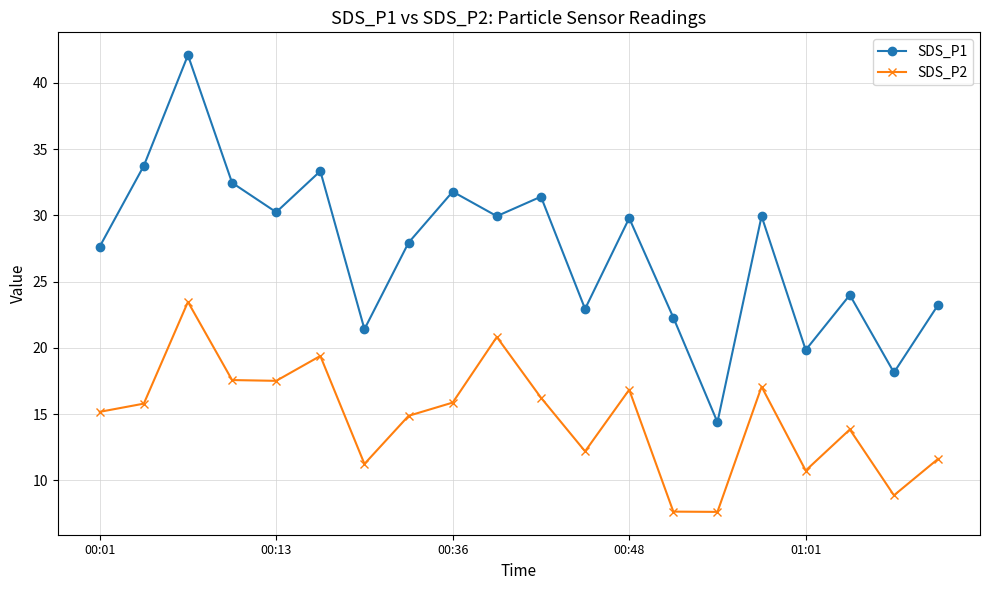

At how many categories does at least one series exceed 31?

6